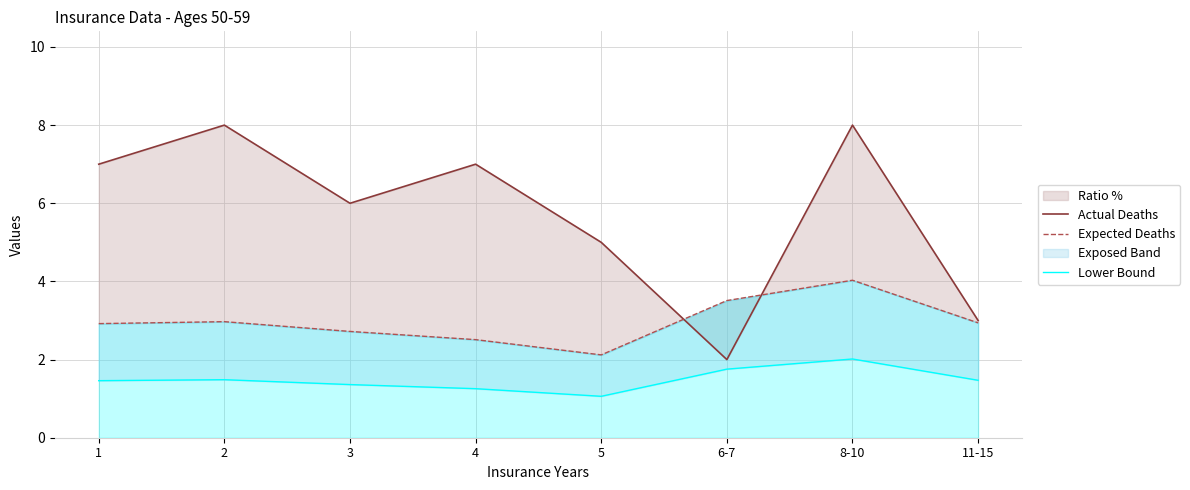

How many data points does each series have?

8